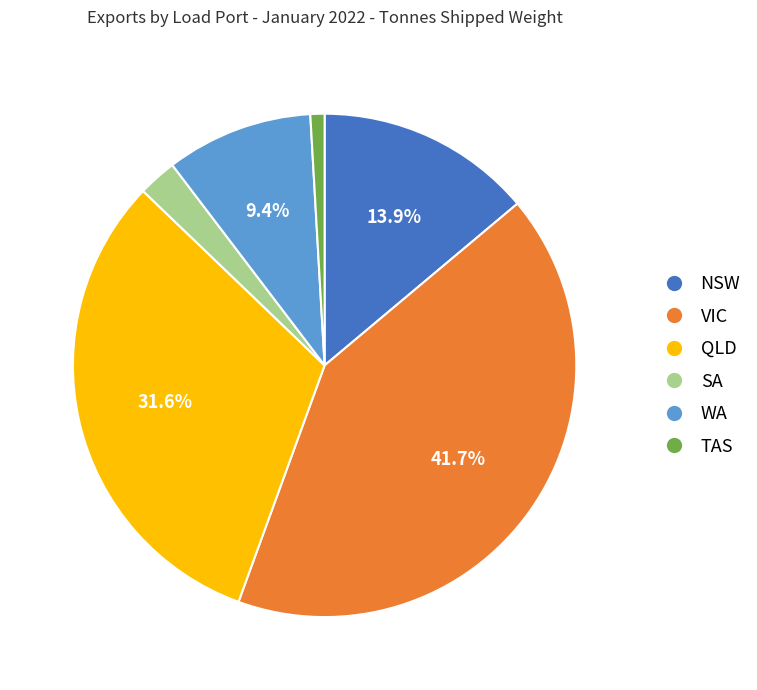

Count the number of slices in the pie.

6